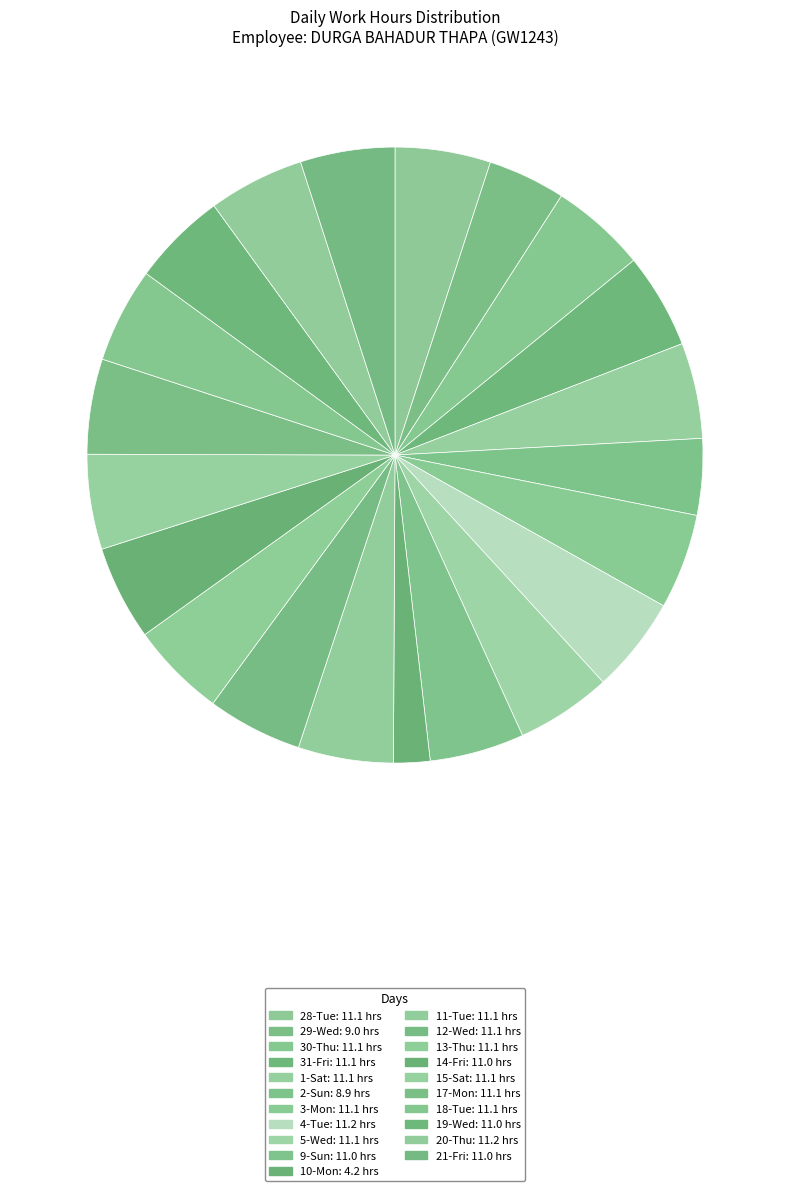

How many slices are in this pie chart?

21